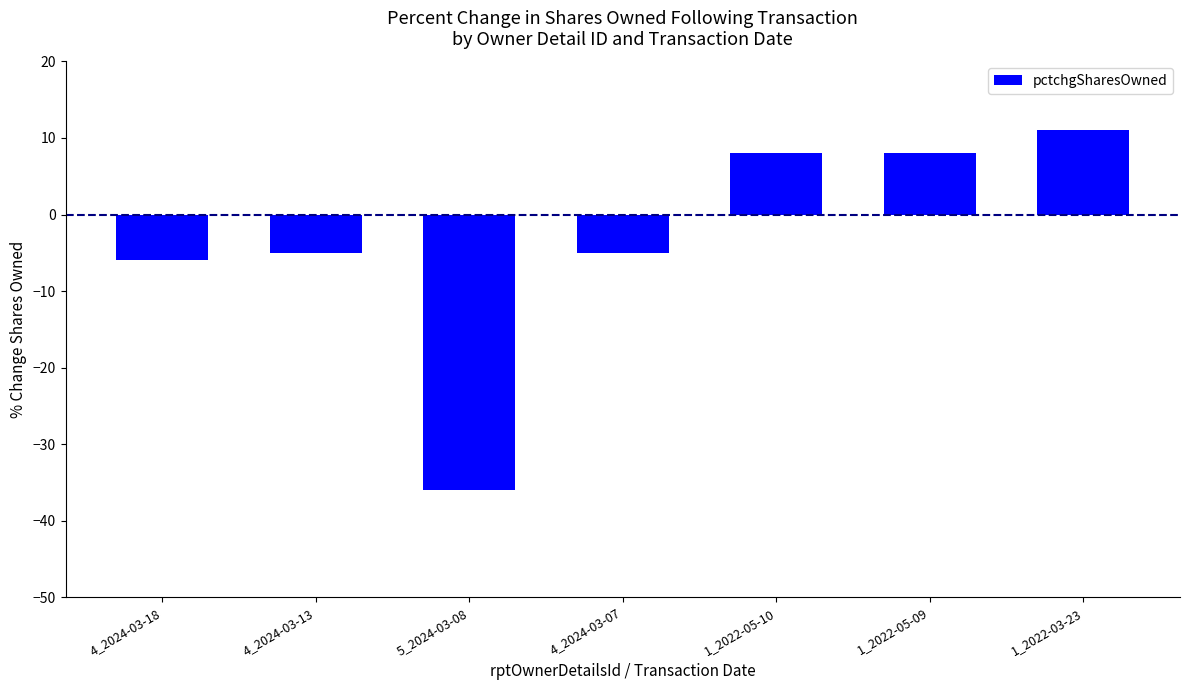

The chart shows a value of -5 at 4_2024-03-13. True or false?

True